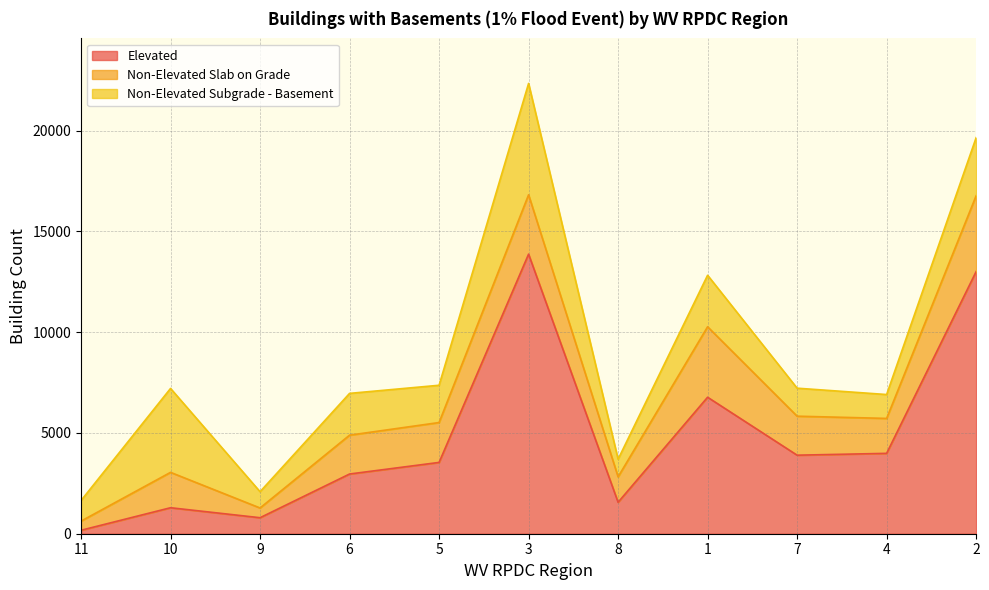

True or false: Non-Elevated Subgrade - Basement and Non-Elevated Slab on Grade intersect in this chart.

True